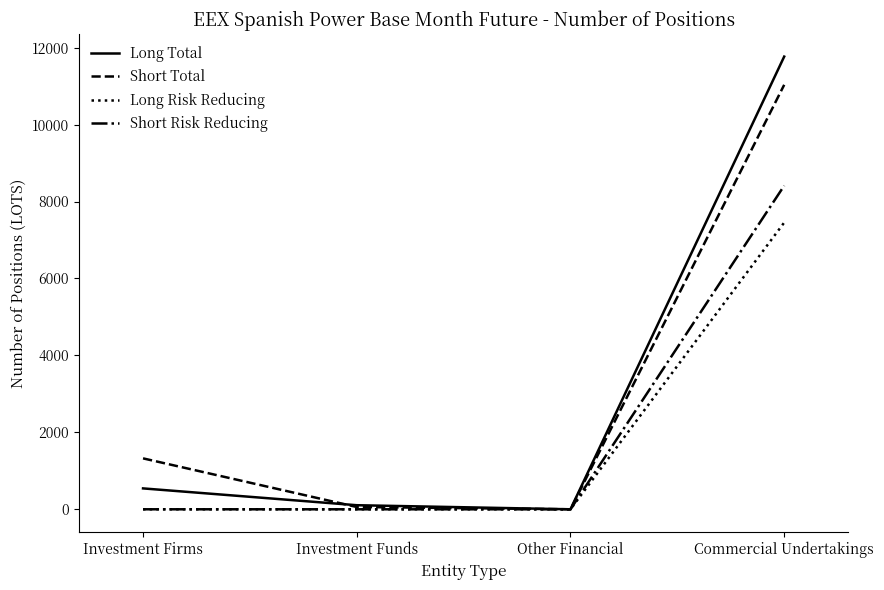

What is the difference between the highest and lowest values at Investment Funds?

106.0